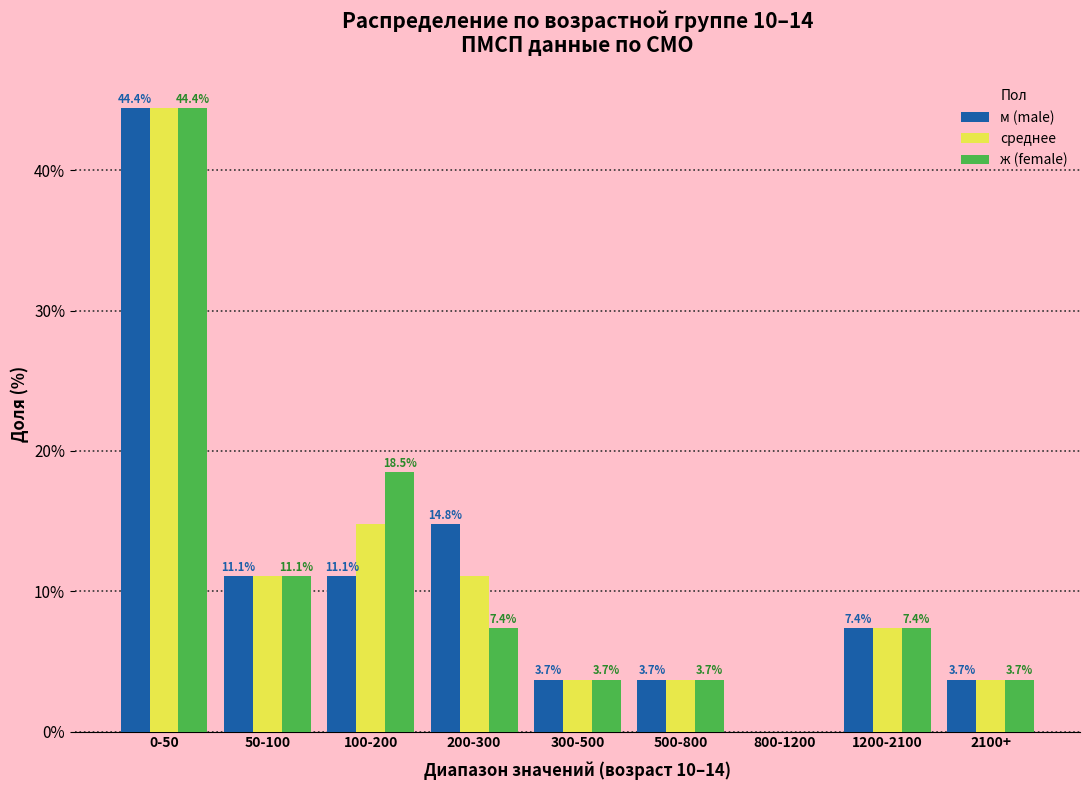

Reading left to right, transcribe all the data shown in this chart.

м (male): 0-50=44.4	50-100=11.1	100-200=11.1	200-300=14.8	300-500=3.7	500-800=3.7	800-1200=0.0	1200-2100=7.4	2100+=3.7
среднее: 0-50=44.4	50-100=11.1	100-200=14.8	200-300=11.1	300-500=3.7	500-800=3.7	800-1200=0.0	1200-2100=7.4	2100+=3.7
ж (female): 0-50=44.4	50-100=11.1	100-200=18.5	200-300=7.4	300-500=3.7	500-800=3.7	800-1200=0.0	1200-2100=7.4	2100+=3.7